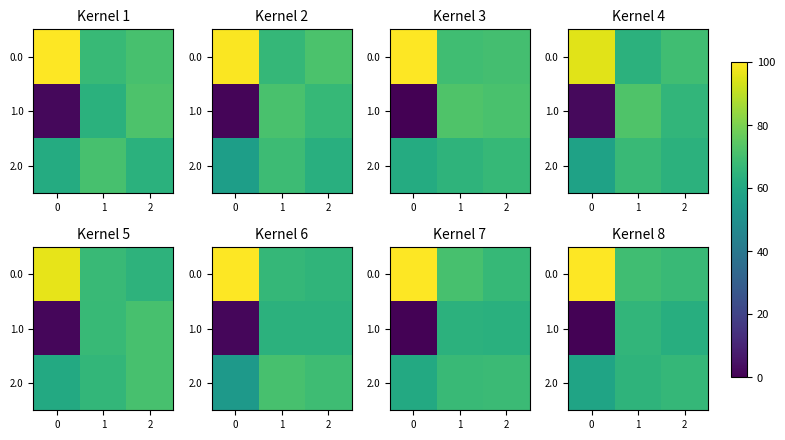

What is the difference between the highest and lowest values at 2?

5.2